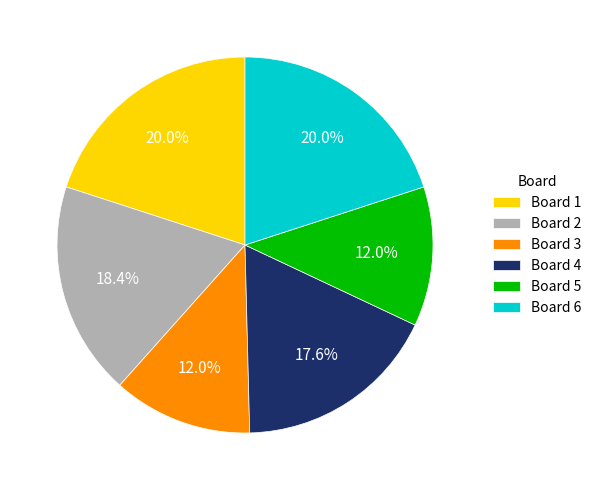

What percentage is NOT represented by Board 3?

88.0%